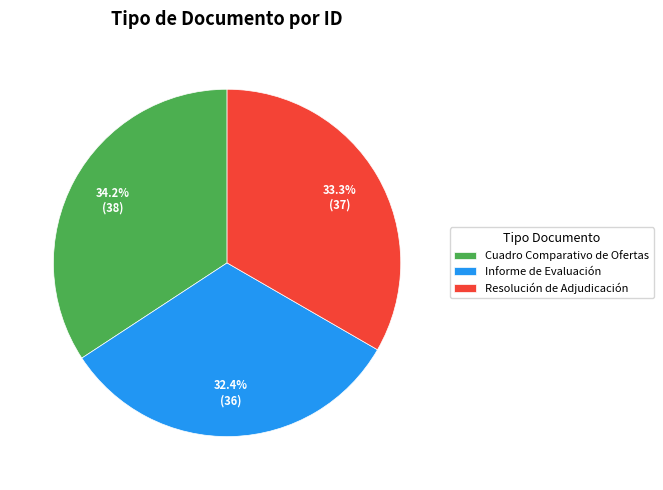

True or false: Resolución de Adjudicación accounts for 46% of the total.

False